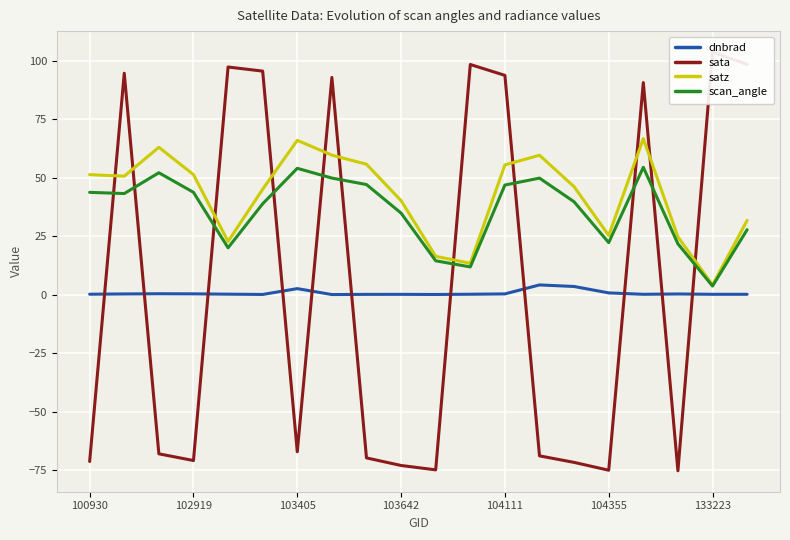

What is the value of the dnbrad point at the 9th from the left?

0.1